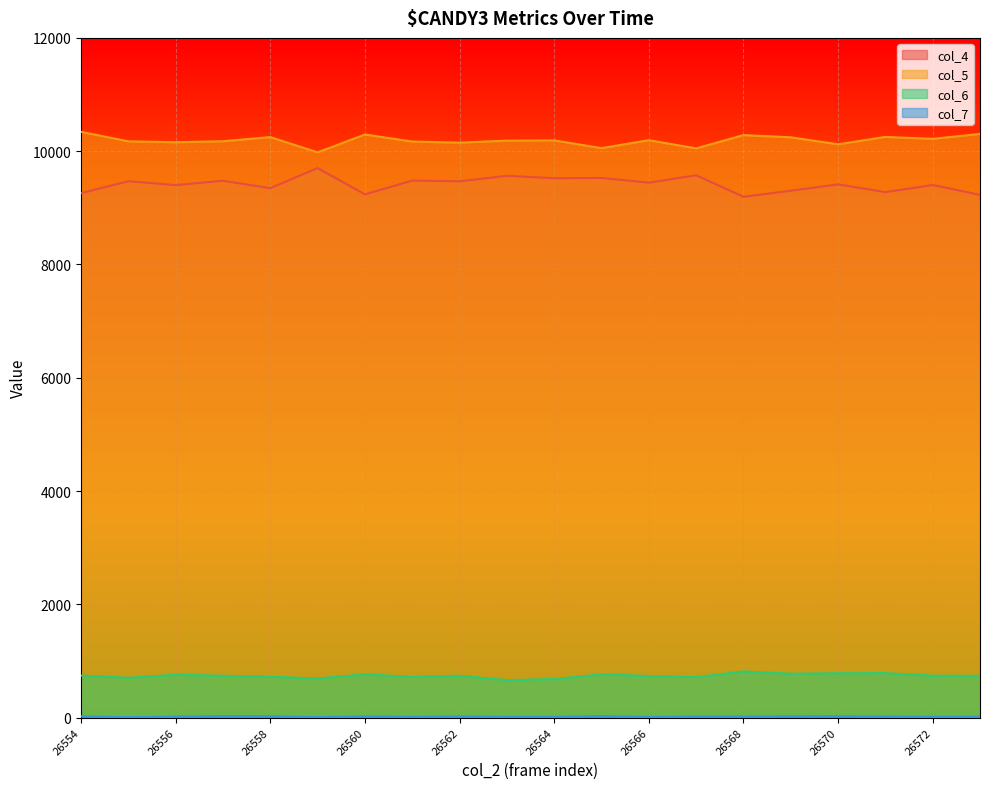

Which has a higher value, 26555 or 26562?

26555